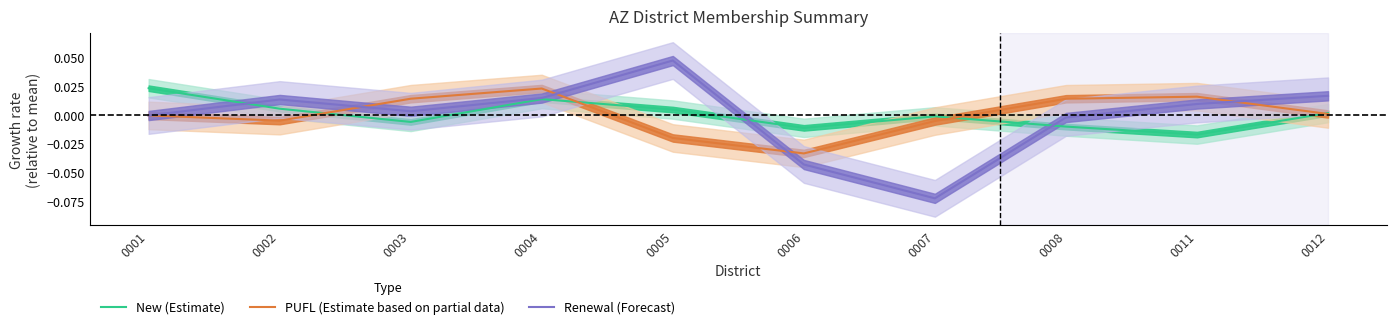

Reading left to right, transcribe all the data shown in this chart.

New (Estimate): 0.0	0.0	-0.0	0.0	0.0	-0.0	-0.0	-0.0	-0.0	0.0
PUFL (Estimate based on partial data): -0.0	-0.0	0.0	0.0	-0.0	-0.0	-0.0	0.0	0.0	0.0
Renewal (Forecast): -0.0	0.0	0.0	0.0	0.0	-0.0	-0.1	-0.0	0.0	0.0